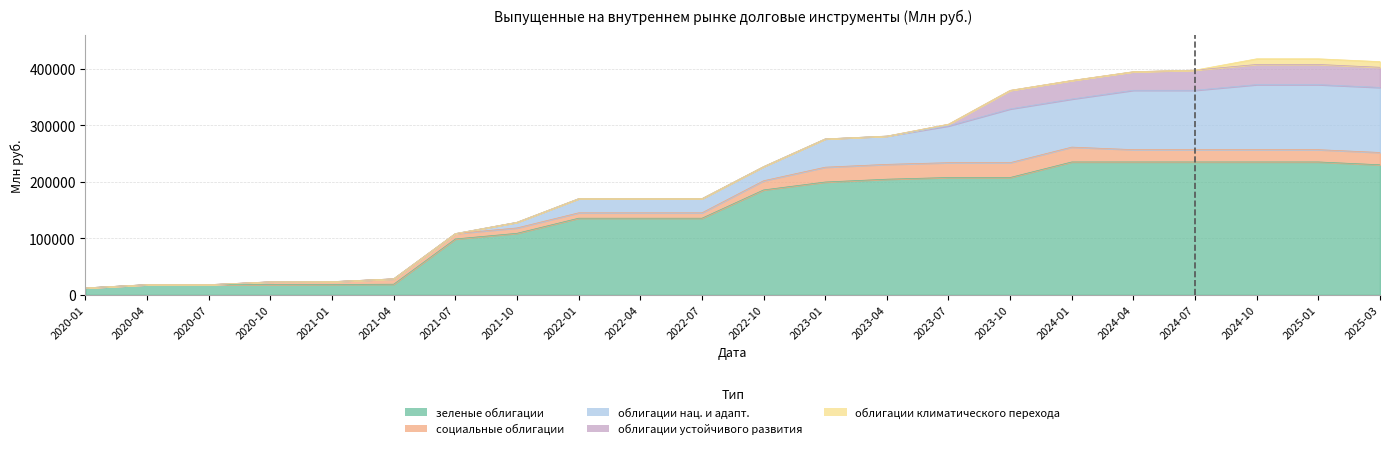

The value of социальные облигации at 2023-07 is 26219. True or false?

True